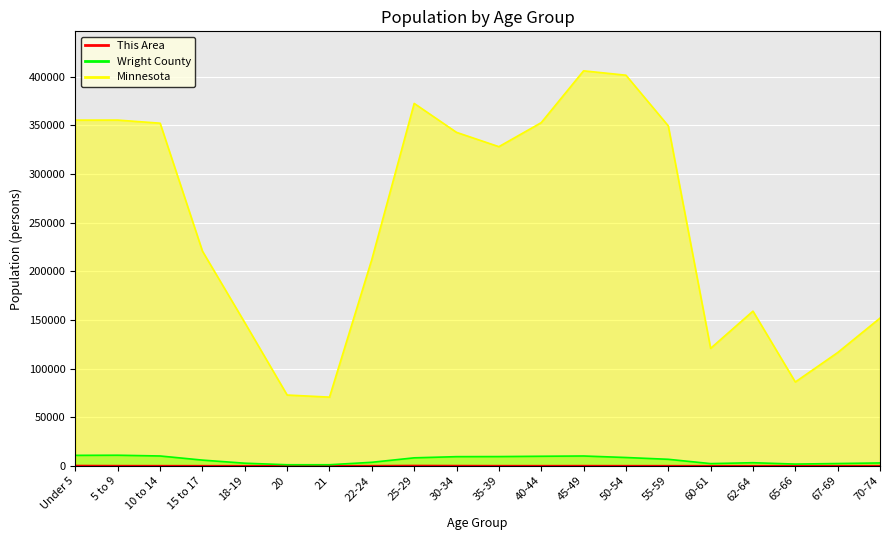

At which label does Wright County reach its peak?

5 to 9